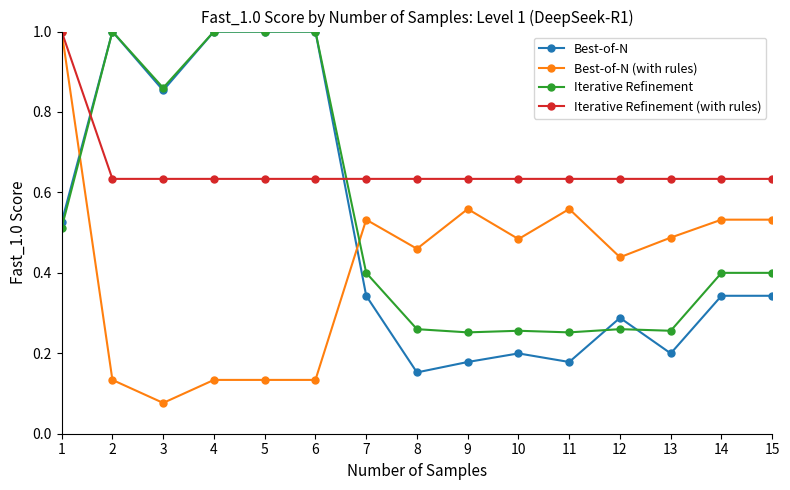

Which series ends up on top after the final intersection of Best-of-N and Iterative Refinement?

Iterative Refinement